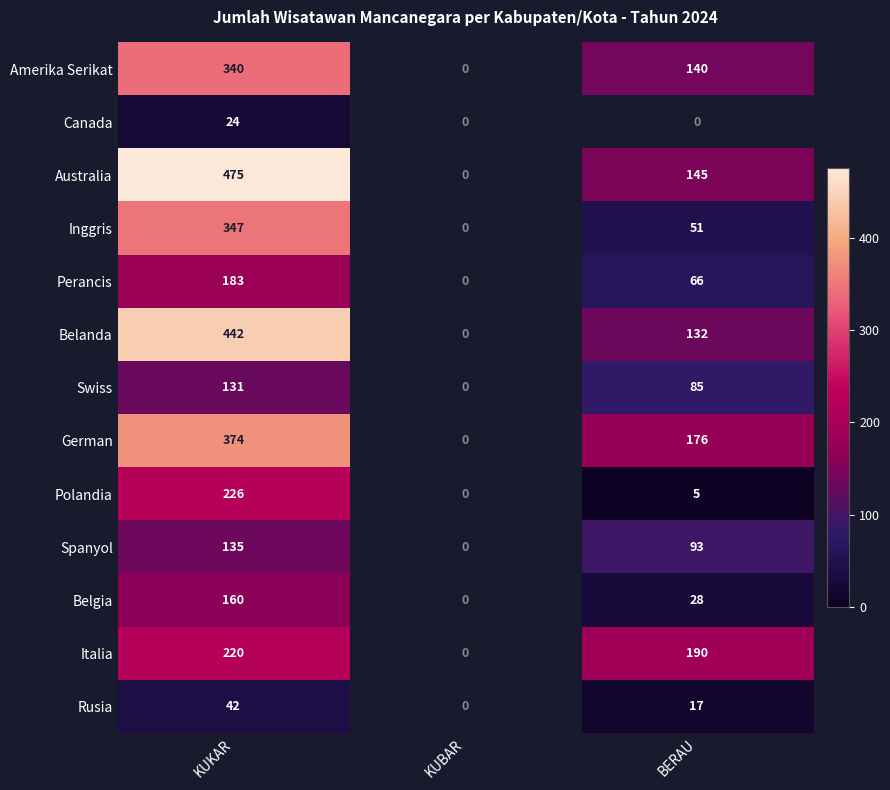

The value of Italia at BERAU is 190. True or false?

True